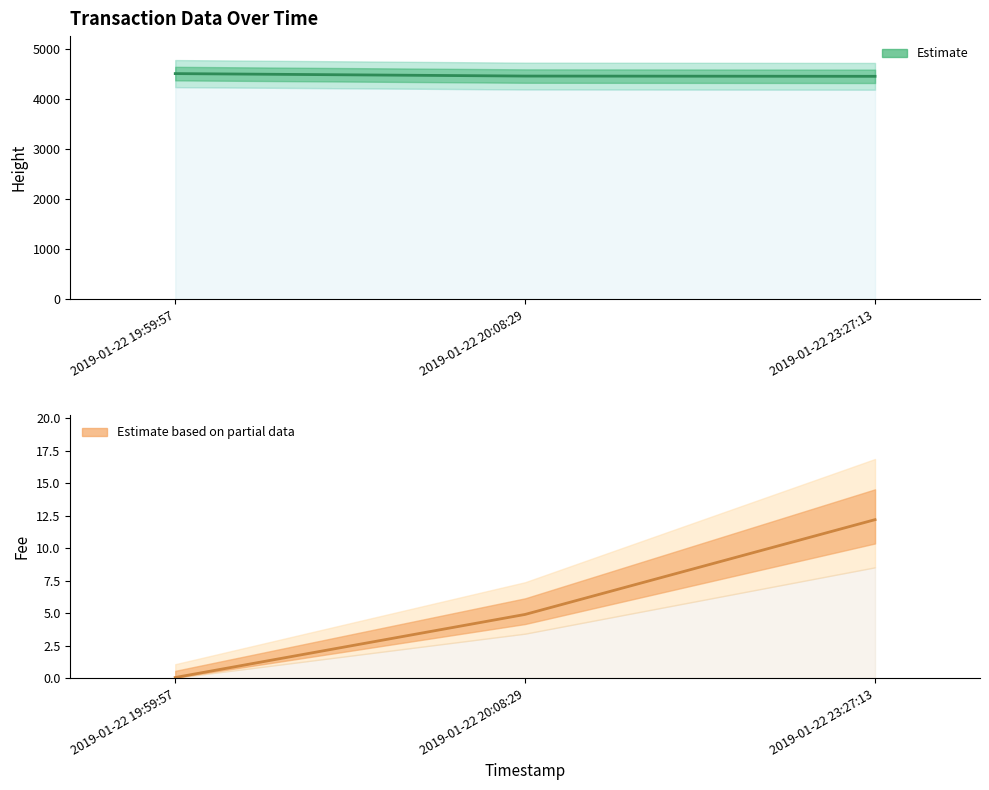

Reading left to right, extract all data points from this chart.

Estimate: 4504.0	4455.0	4450.0
Estimate based on partial data: 0.1	4.9	12.2